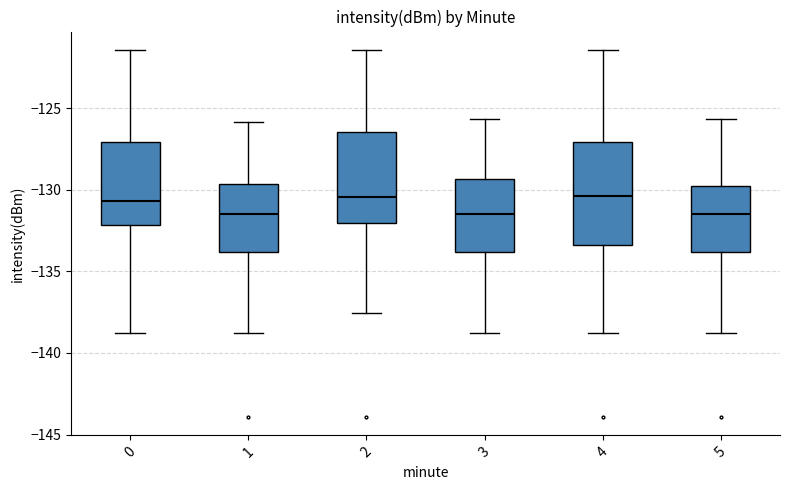

Reading left to right, read every box against the y-axis: the position of its median line, the range the box covers, and the ends of its whiskers. The values are not printed on the chart, so give them approximately, as read against the axis.

0: median -130.5, box -132.0 to -127.0, whiskers -139.0 to -121.5
1: median -131.5, box -134.0 to -129.5, whiskers -139.0 to -126.0
2: median -130.5, box -132.0 to -126.5, whiskers -137.5 to -121.5
3: median -131.5, box -134.0 to -129.5, whiskers -139.0 to -125.5
4: median -130.5, box -133.5 to -127.0, whiskers -139.0 to -121.5
5: median -131.5, box -134.0 to -130.0, whiskers -139.0 to -125.5